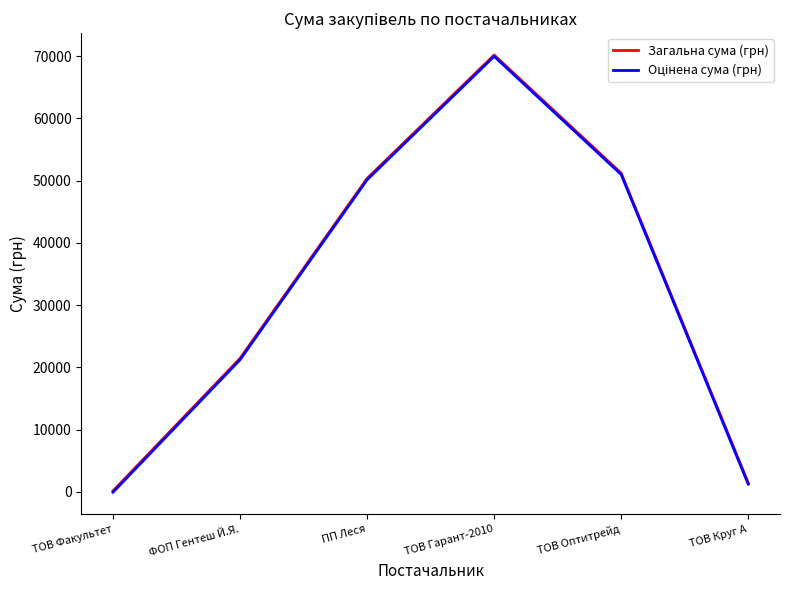

Where is Загальна сума (грн) nearest to the value 35179?

ФОП Гентеш Й.Я.